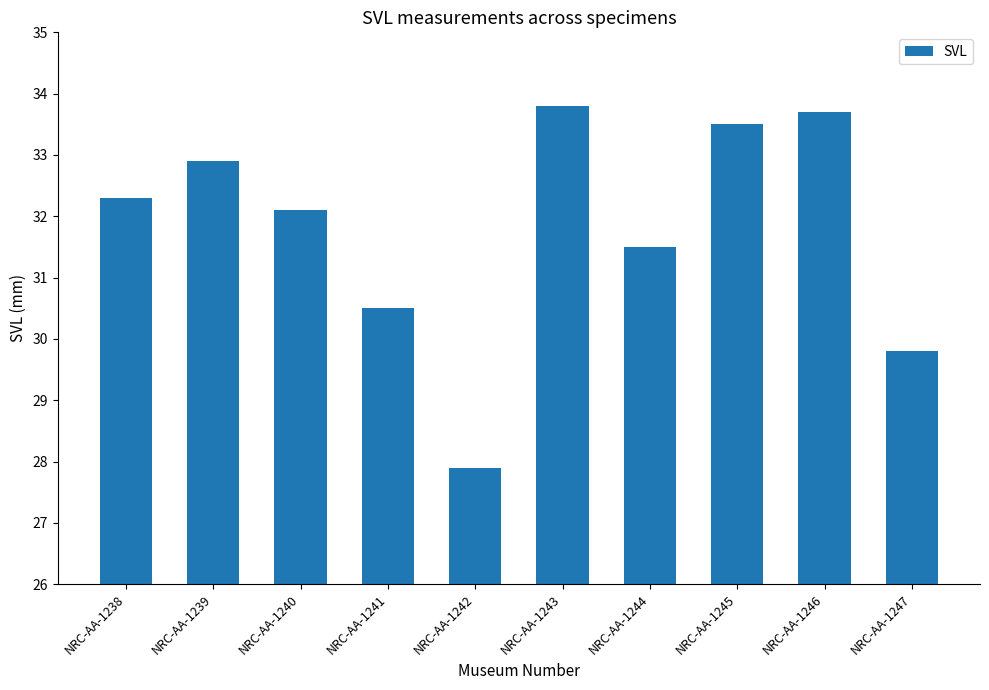

Are the bars horizontal?

No